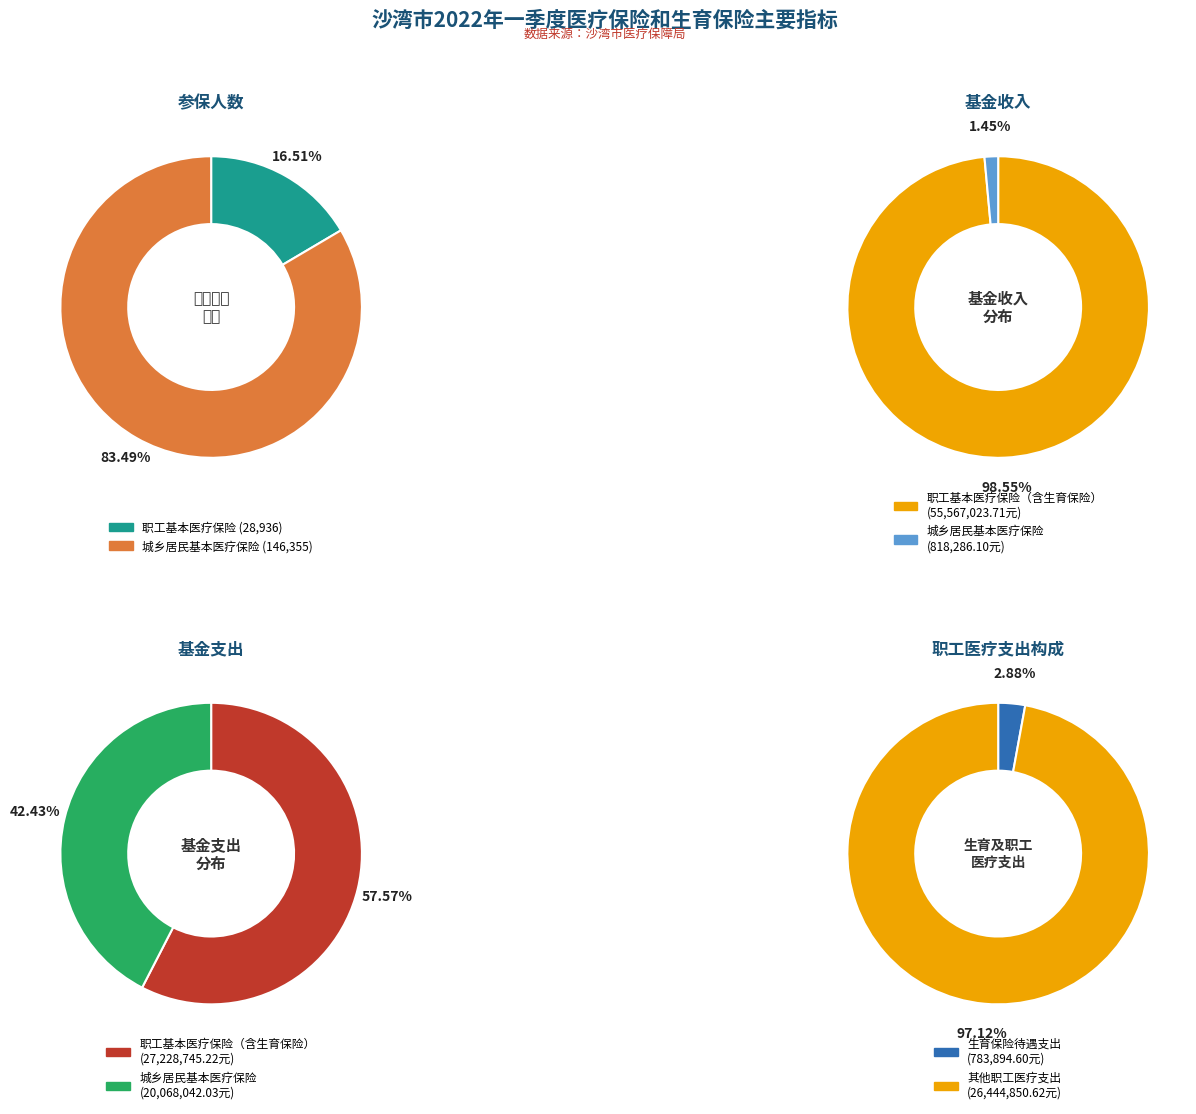

What is the change in value from 职工基本医疗保险 to 城乡居民基本医疗保险?

+117419